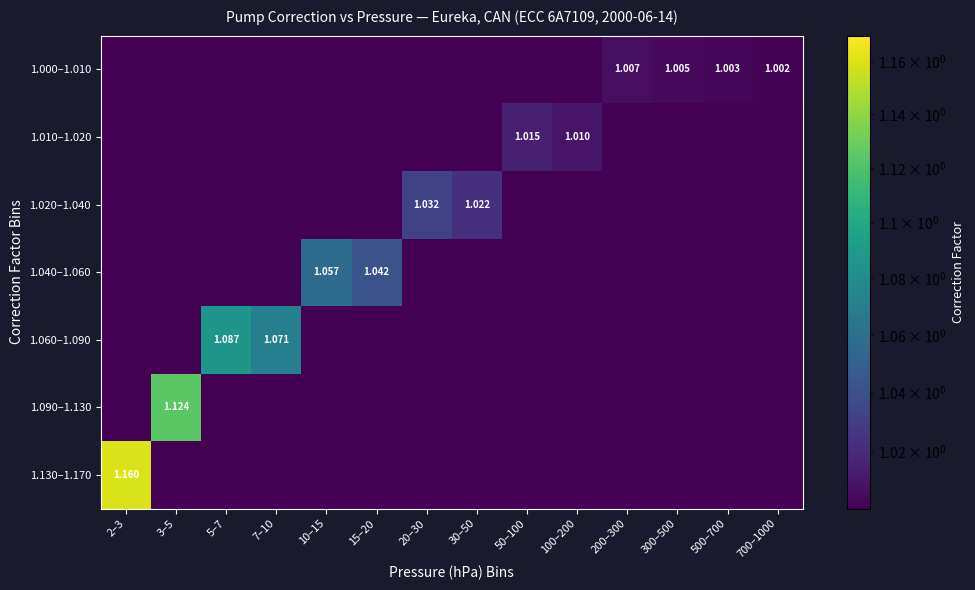

Is the value of 1.020–1.040 at 2–3 greater than the value of 1.010–1.020 at 100–200?

No